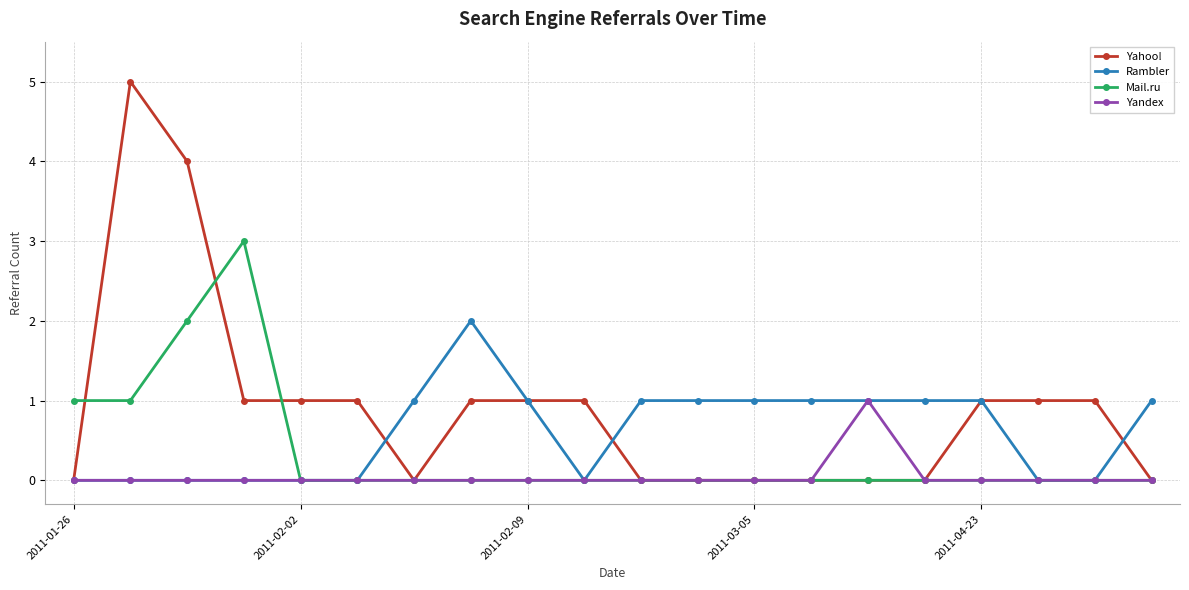

What is the difference between the second highest and second lowest values in the Mail.ru series?

2